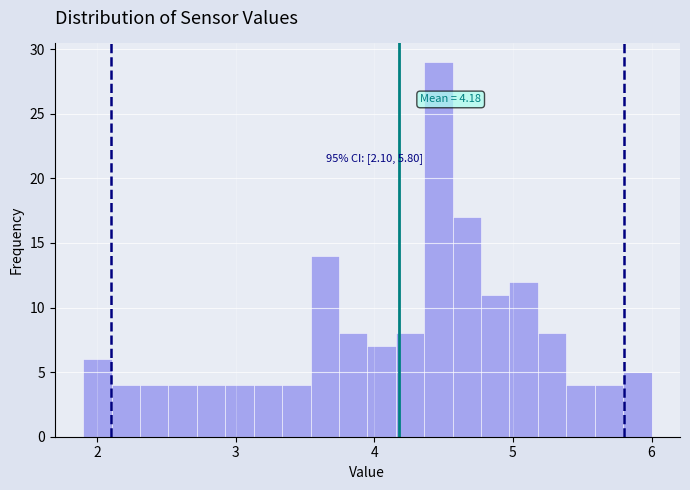

Around what value on the x-axis is the tallest bar? Give the approximate position of its centre, as read against the axis.

4.5